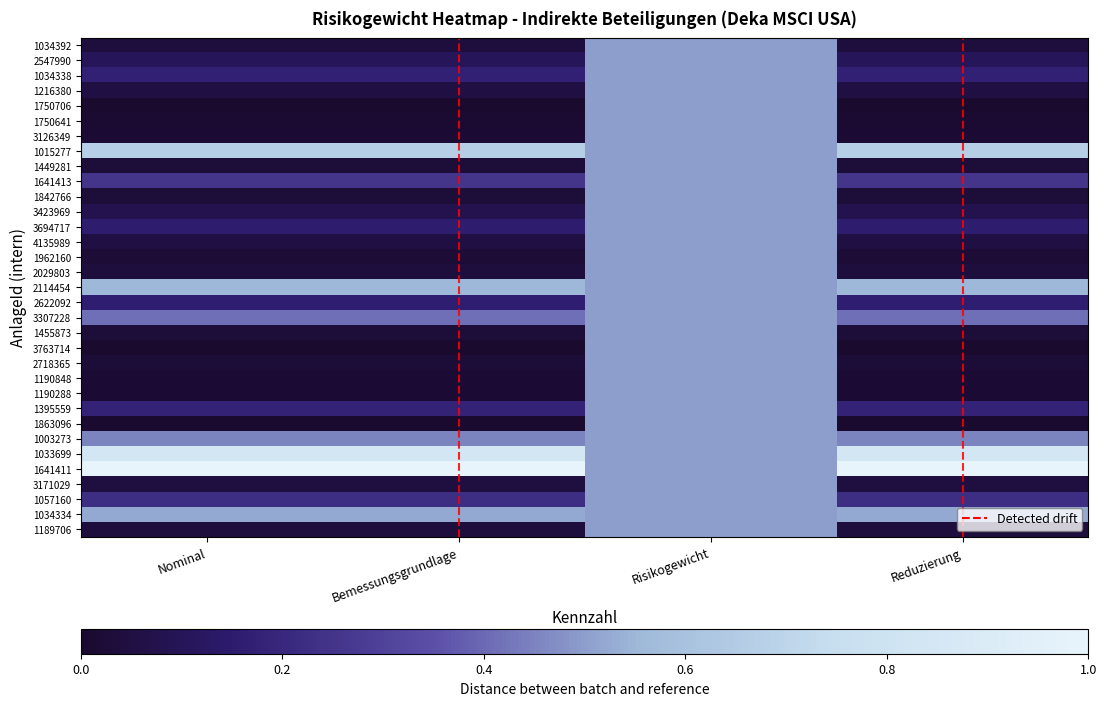

At how many categories does at least one series exceed 0?

4